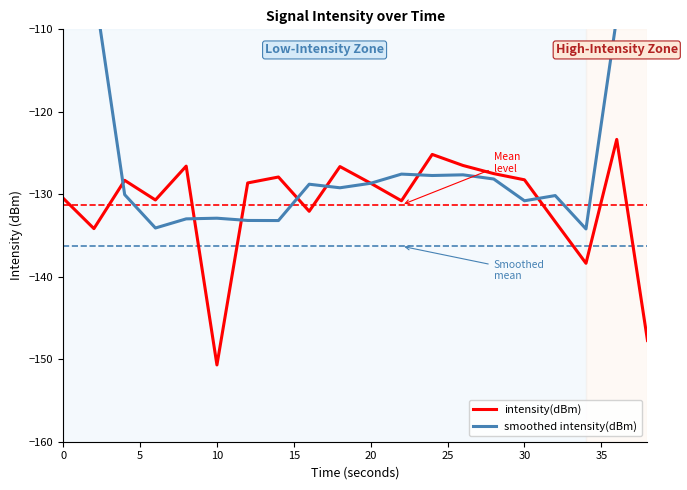

True or false: intensity(dBm) has more than 2 interior local peaks.

True